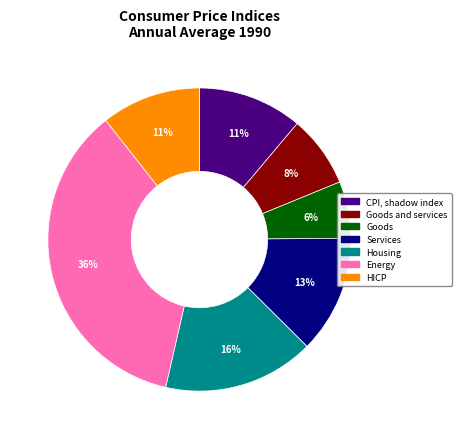

To the nearest percent, what is the difference between the largest and smallest slice percentages?

30%